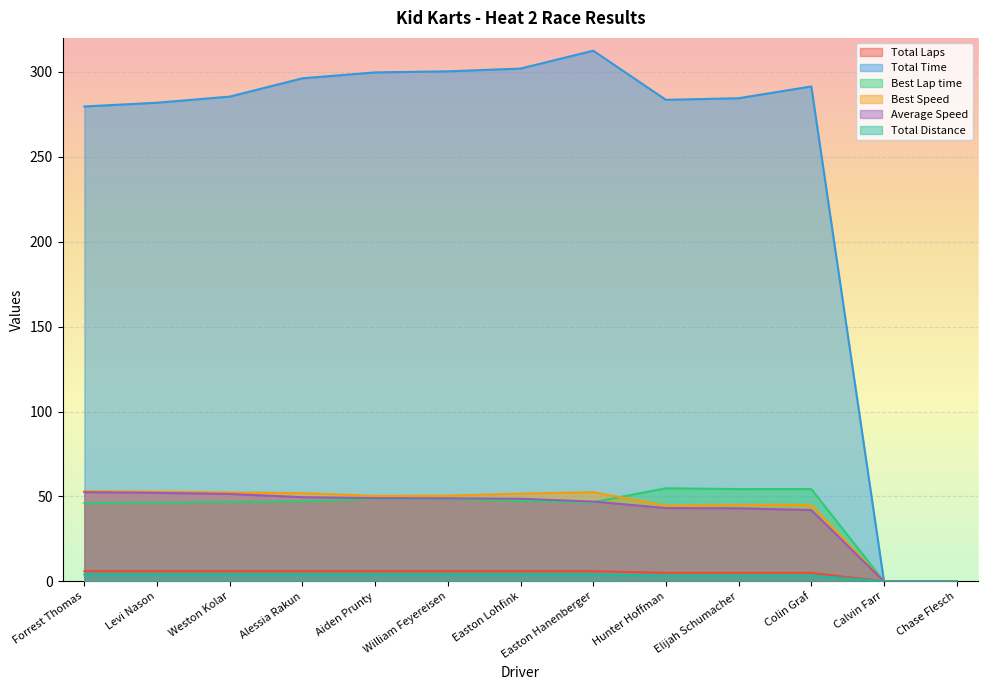

What is the sum of all Total Distance values?

42.8